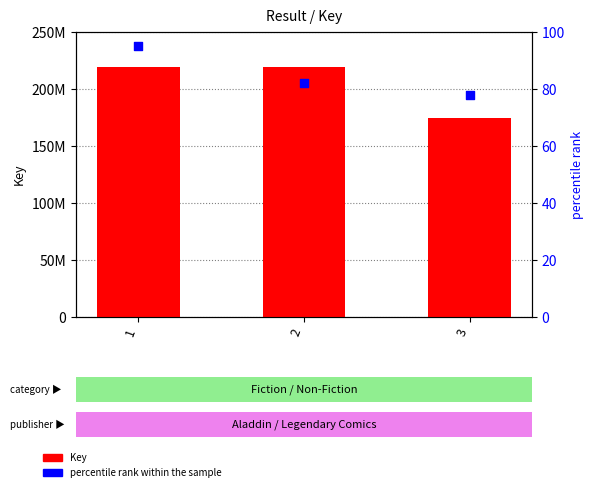

At which category is the sum across all series the highest?

1